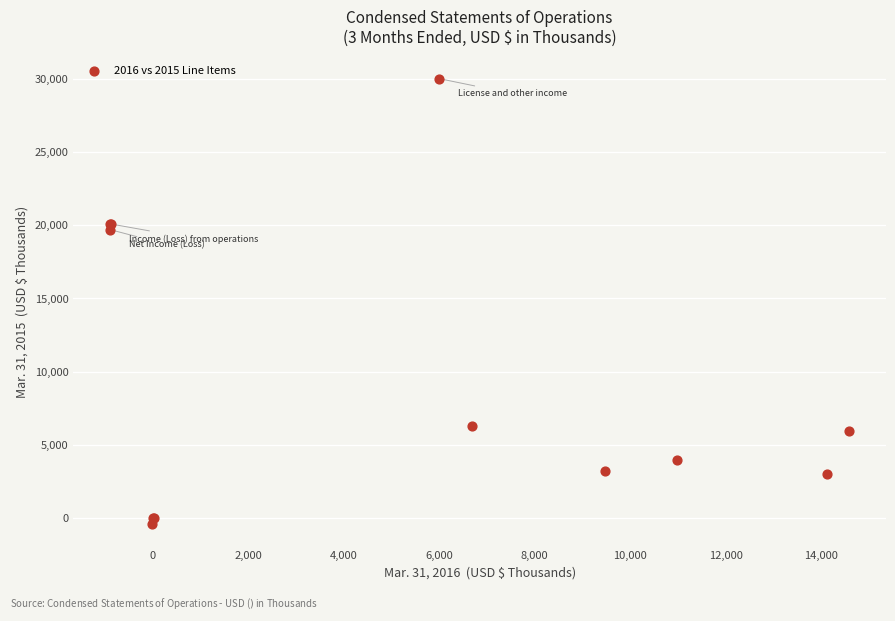

What Y value in the scatter plot is closest to 14800?

19697